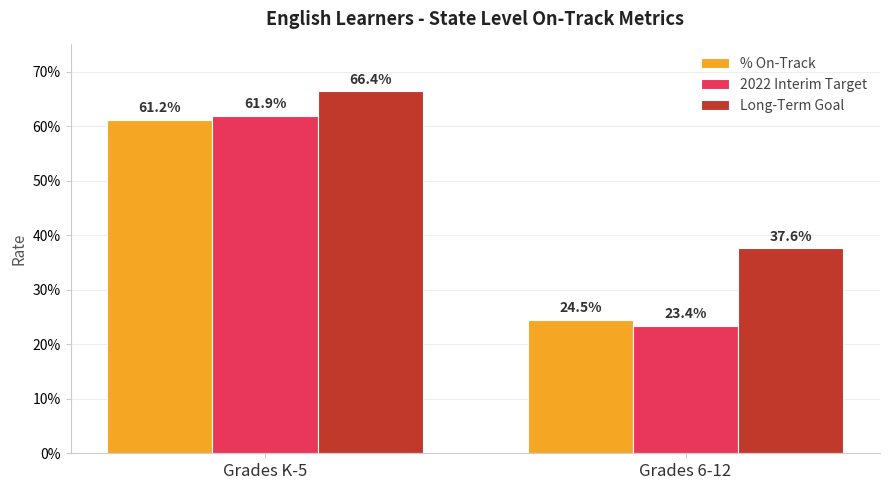

What is the label of the 2nd bar from the right?

Grades K-5